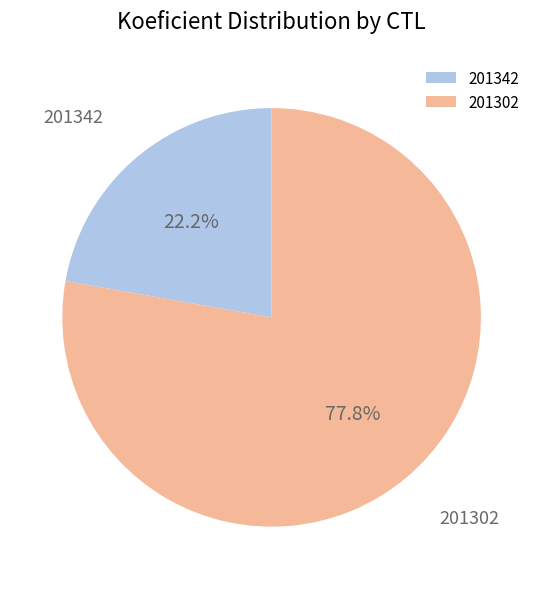

To the nearest percent, what is the average slice percentage?

50%